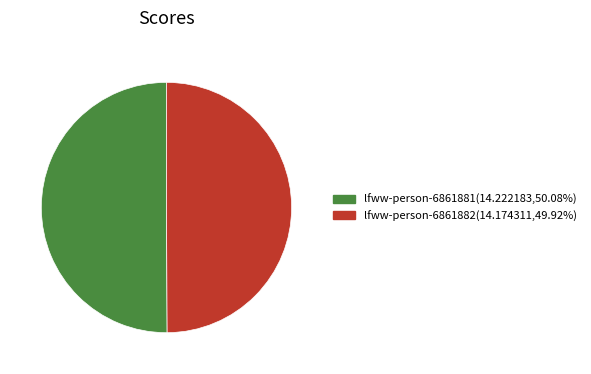

What is the ratio of the value at lfww-person-6861882(14.174311,49.92%) to the value at lfww-person-6861881(14.222183,50.08%)?

1.0